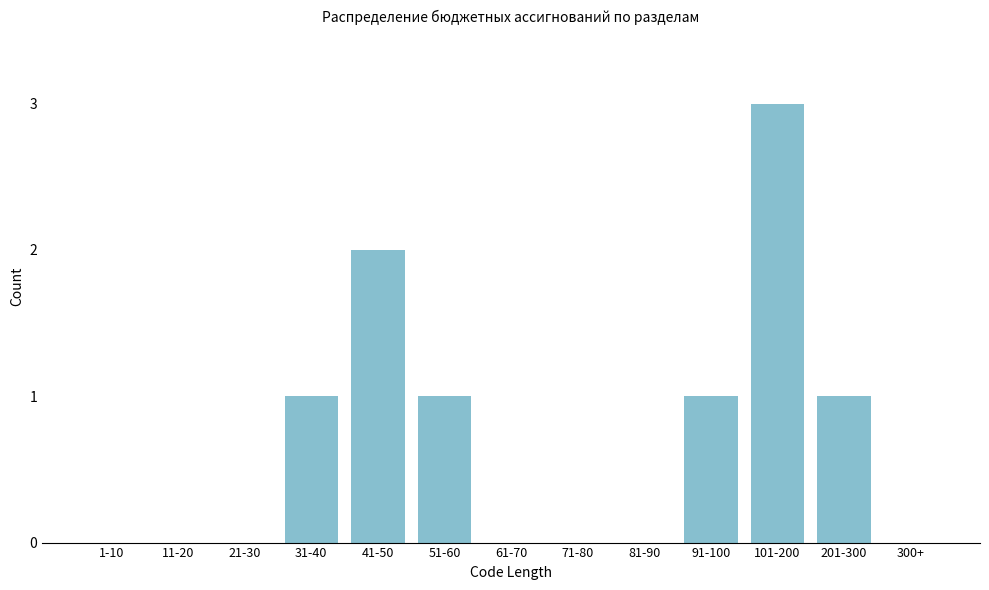

Reading left to right, extract all data points from this chart.

1-10=0	11-20=0	21-30=0	31-40=1	41-50=2	51-60=1	61-70=0	71-80=0	81-90=0	91-100=1	101-200=3	201-300=1	300+=0